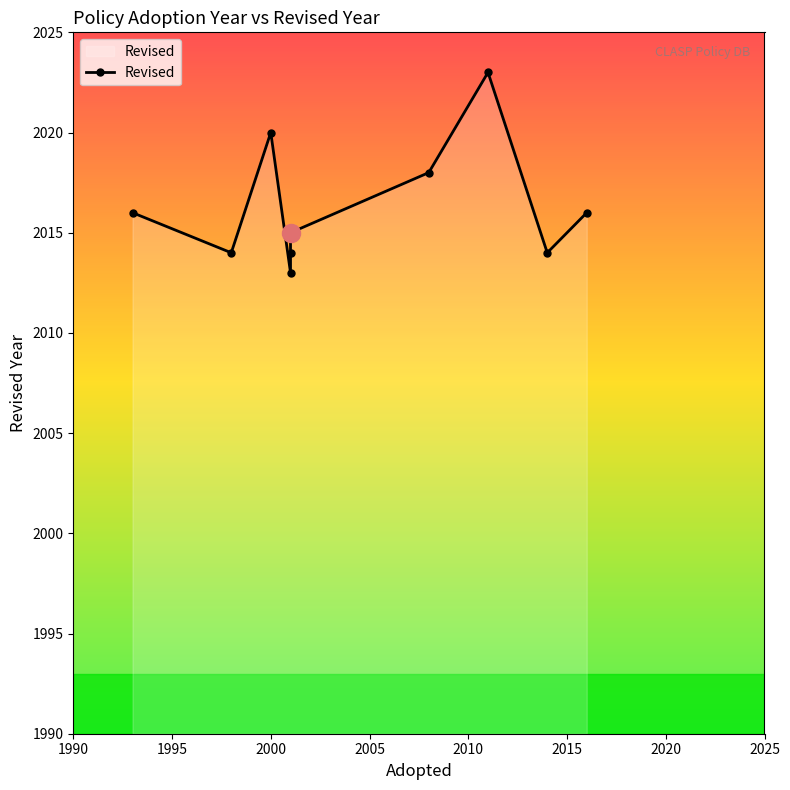

Does the chart display data point markers on the line(s)?

Yes